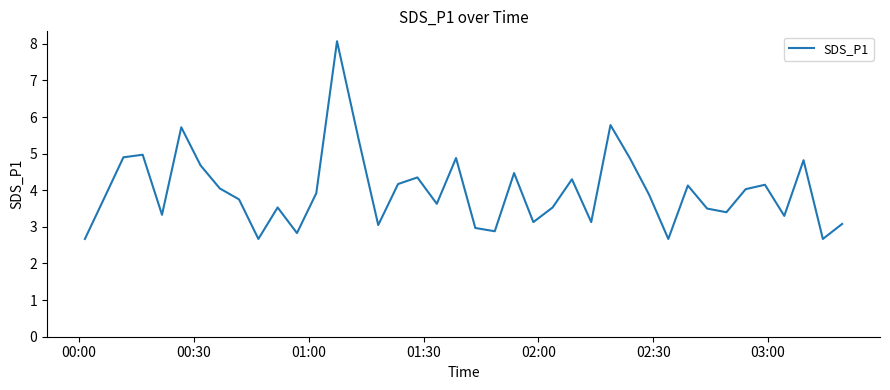

What is the greatest value displayed?

8.1